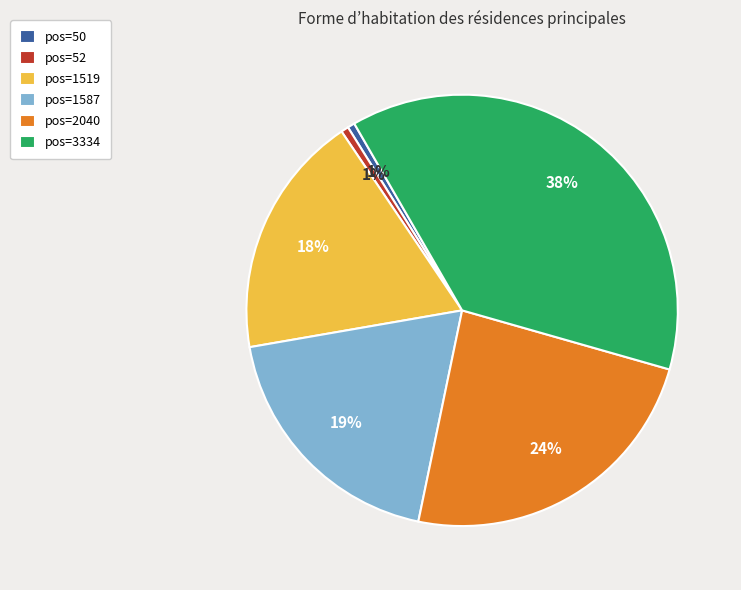

Which has a higher value, pos=50 or pos=3334?

pos=3334